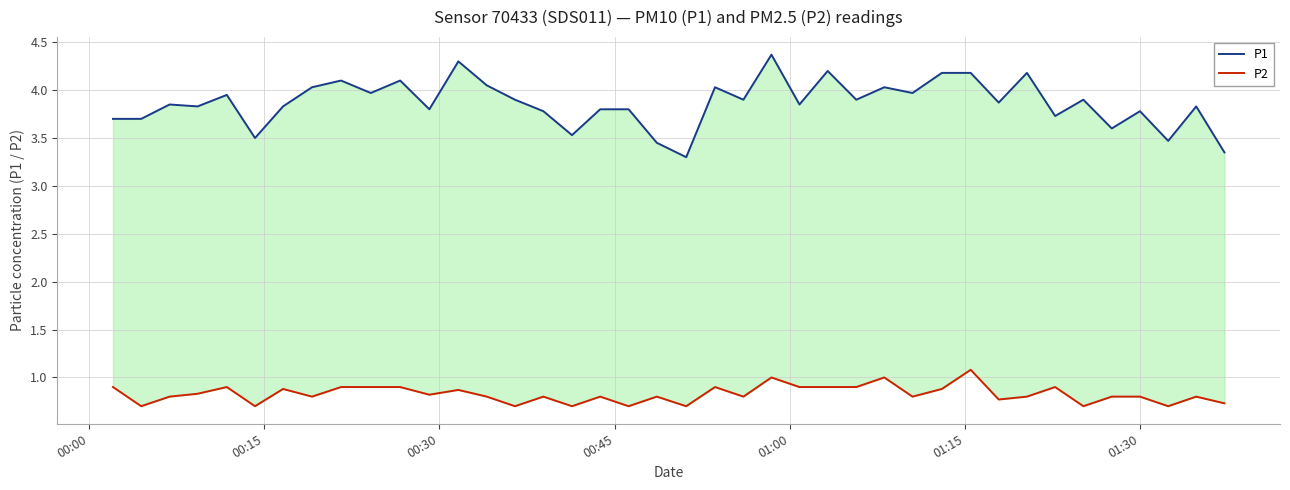

Which series has the largest total across all categories?

P1